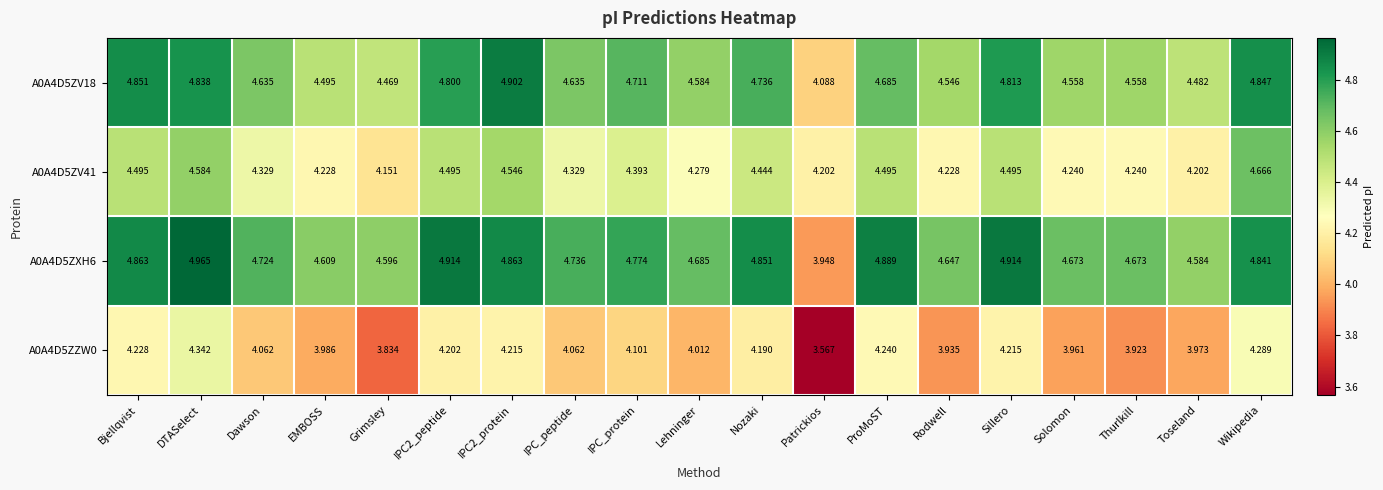

How many data points does each series have?

19